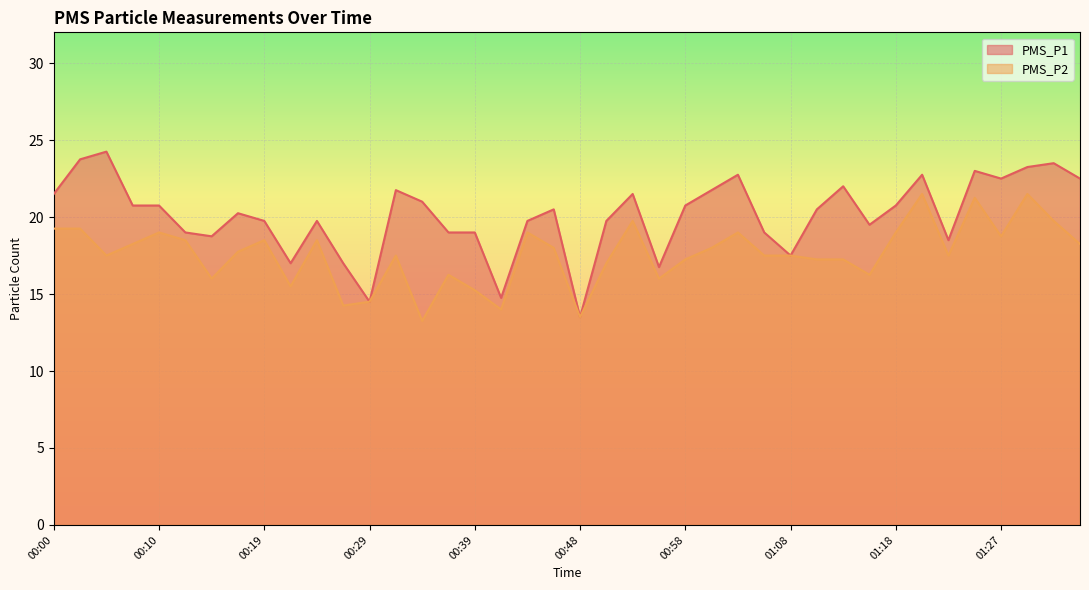

Is it true that PMS_P2 equals 8.4 at 01:27?

False